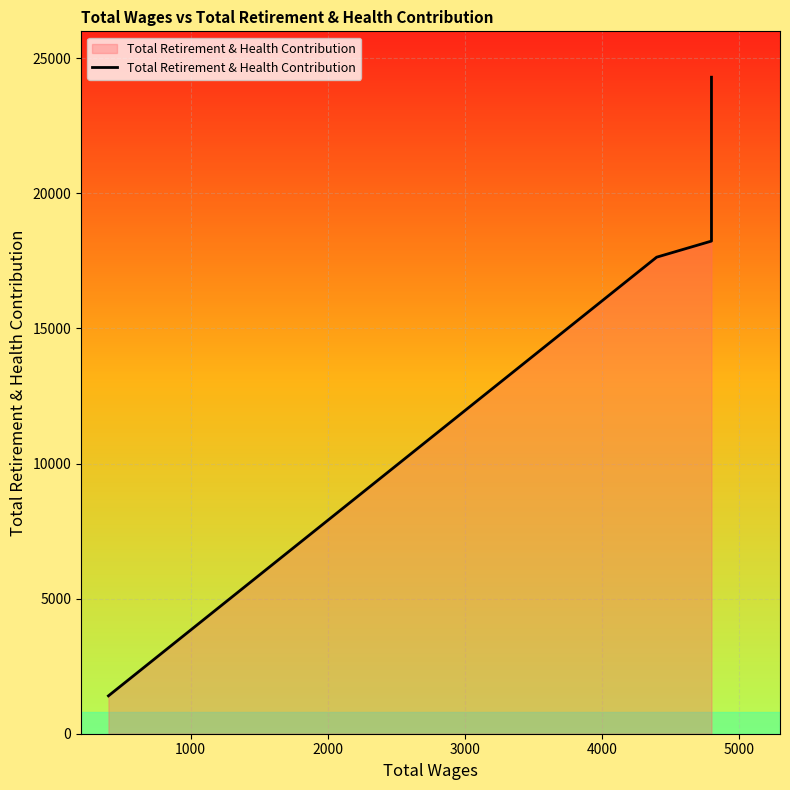

Approximately how many times larger is the value at 5000 compared to 2000?

1.3